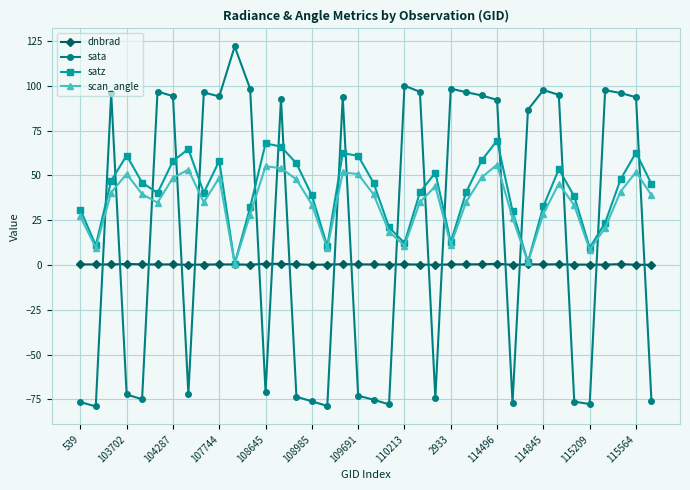

What is the difference between the second highest and minimum values in the satz series?

67.1